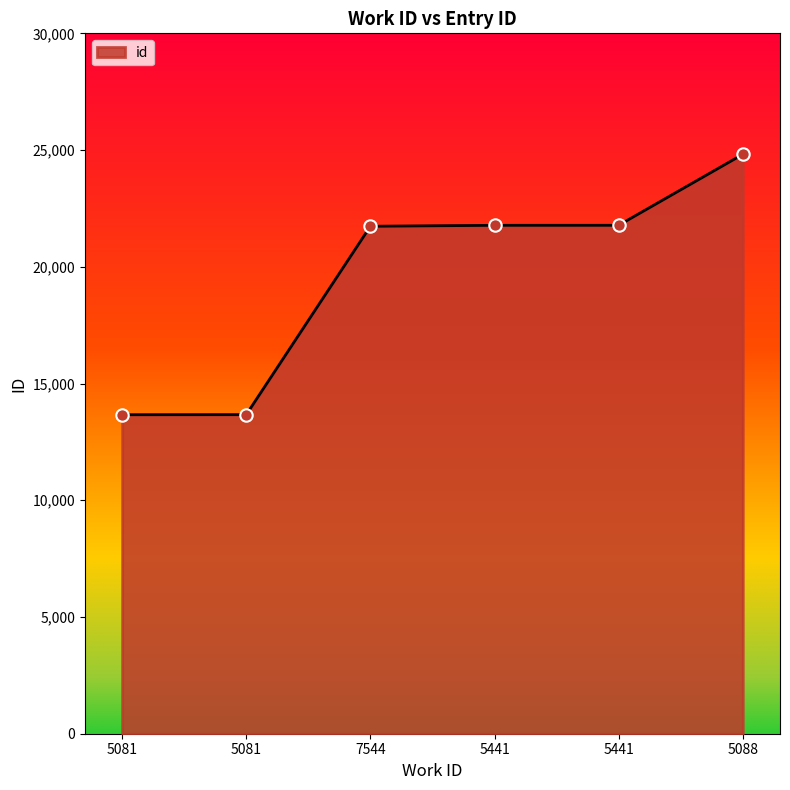

Approximately how many times larger is the value at 5088 compared to 5081?

1.8